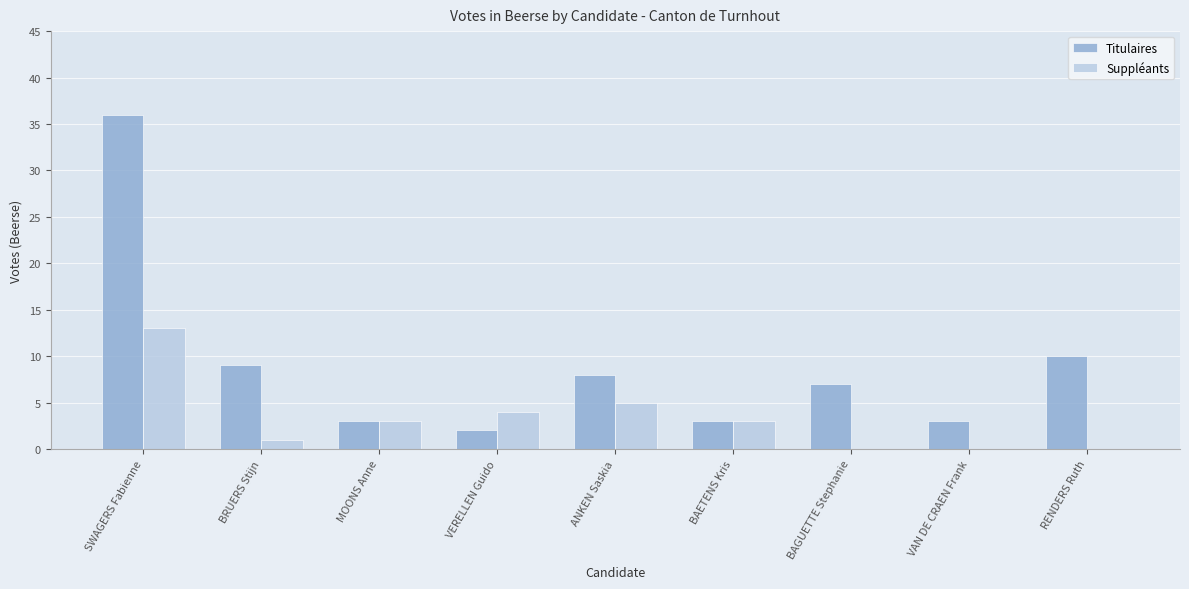

What is the sum of all Suppléants values?

29